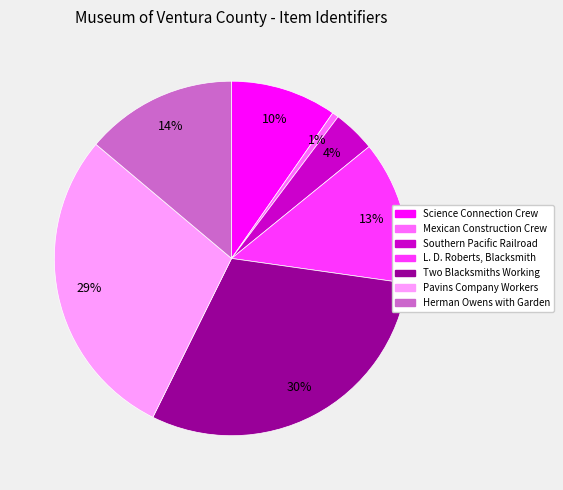

Which category has the smallest portion of the pie?

Mexican Construction Crew